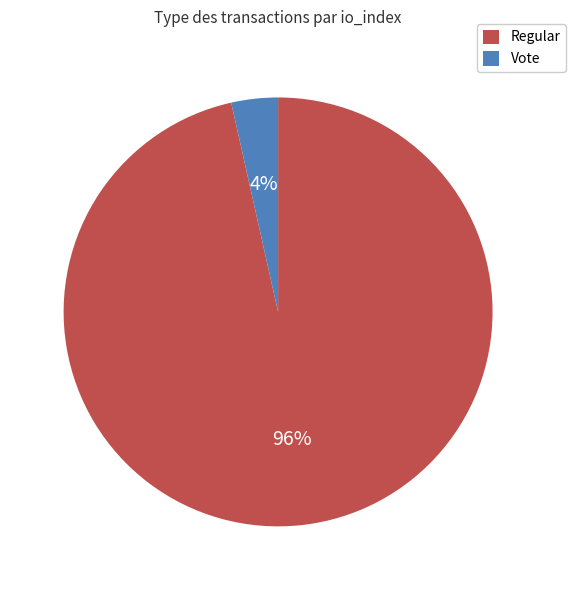

What percentage is the Vote slice, to the nearest percent?

4%